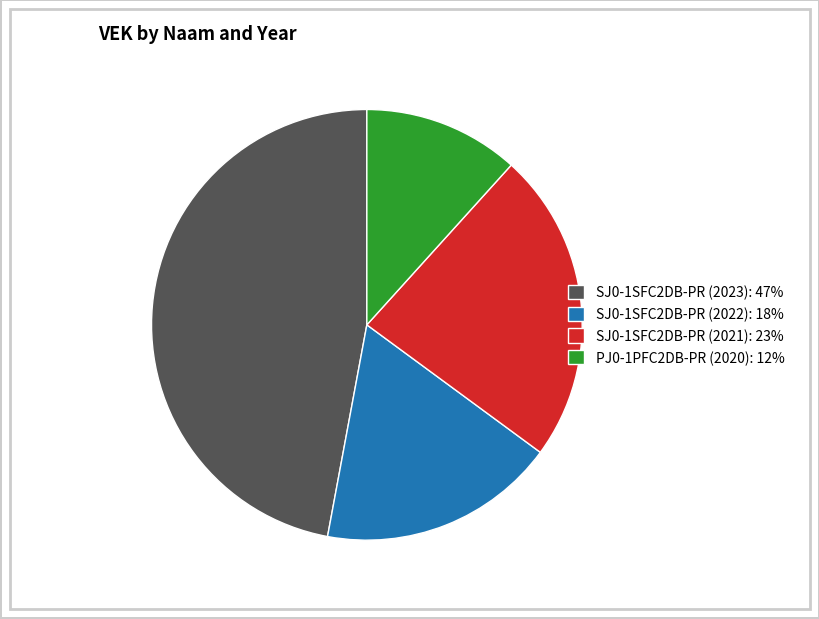

Rank the categories by value from lowest to highest.

PJ0-1PFC2DB-PR (2020), SJ0-1SFC2DB-PR (2022), SJ0-1SFC2DB-PR (2021), SJ0-1SFC2DB-PR (2023)